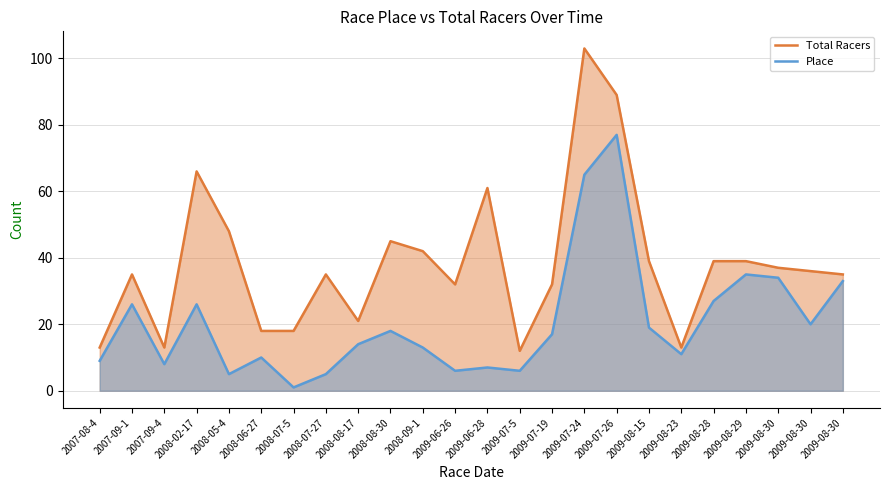

Reading right to left, what are all the values shown in this chart?

Total Racers: 35	36	37	39	39	13	39	89	103	32	12	61	32	42	45	21	35	18	18	48	66	13	35	13
Place: 33	20	34	35	27	11	19	77	65	17	6	7	6	13	18	14	5	1	10	5	26	8	26	9